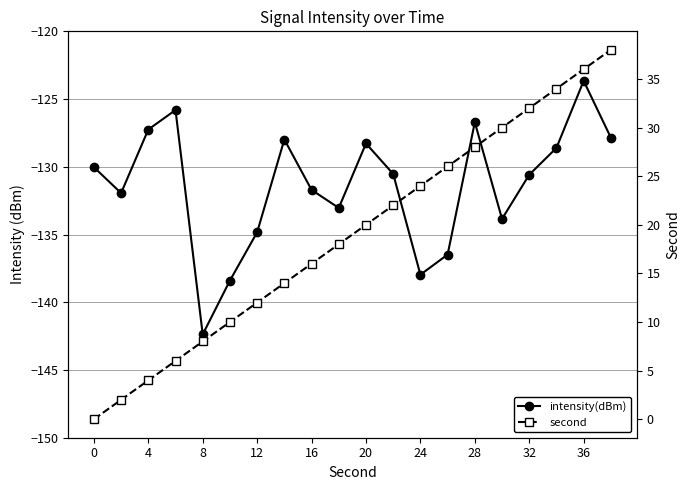

Rank the series by their average value, from lowest to highest.

intensity(dBm), second